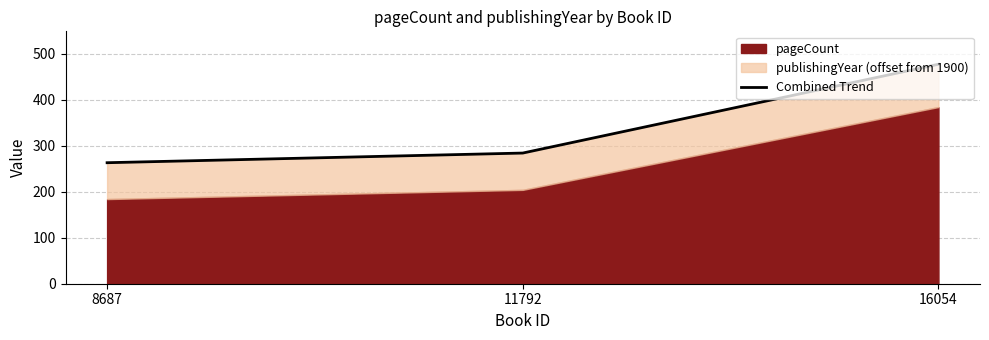

The chart shows a value of 263 at 8687. True or false?

True